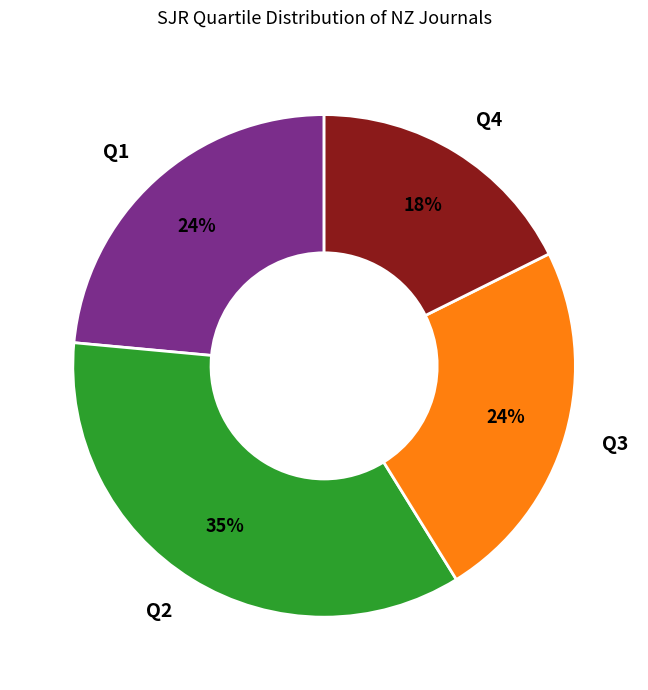

Count the number of slices in the pie.

4